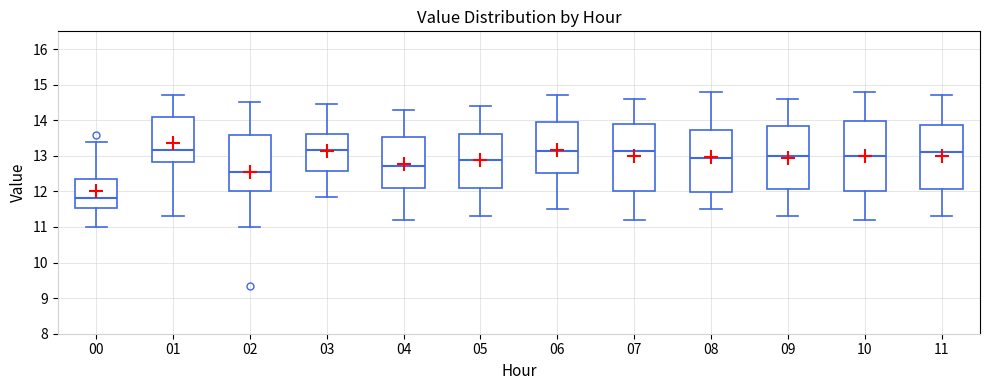

Where does the upper whisker of the box at x = 02 end on the y-axis? The values are not printed on the chart, so give them approximately, as read against the axis.

14.5